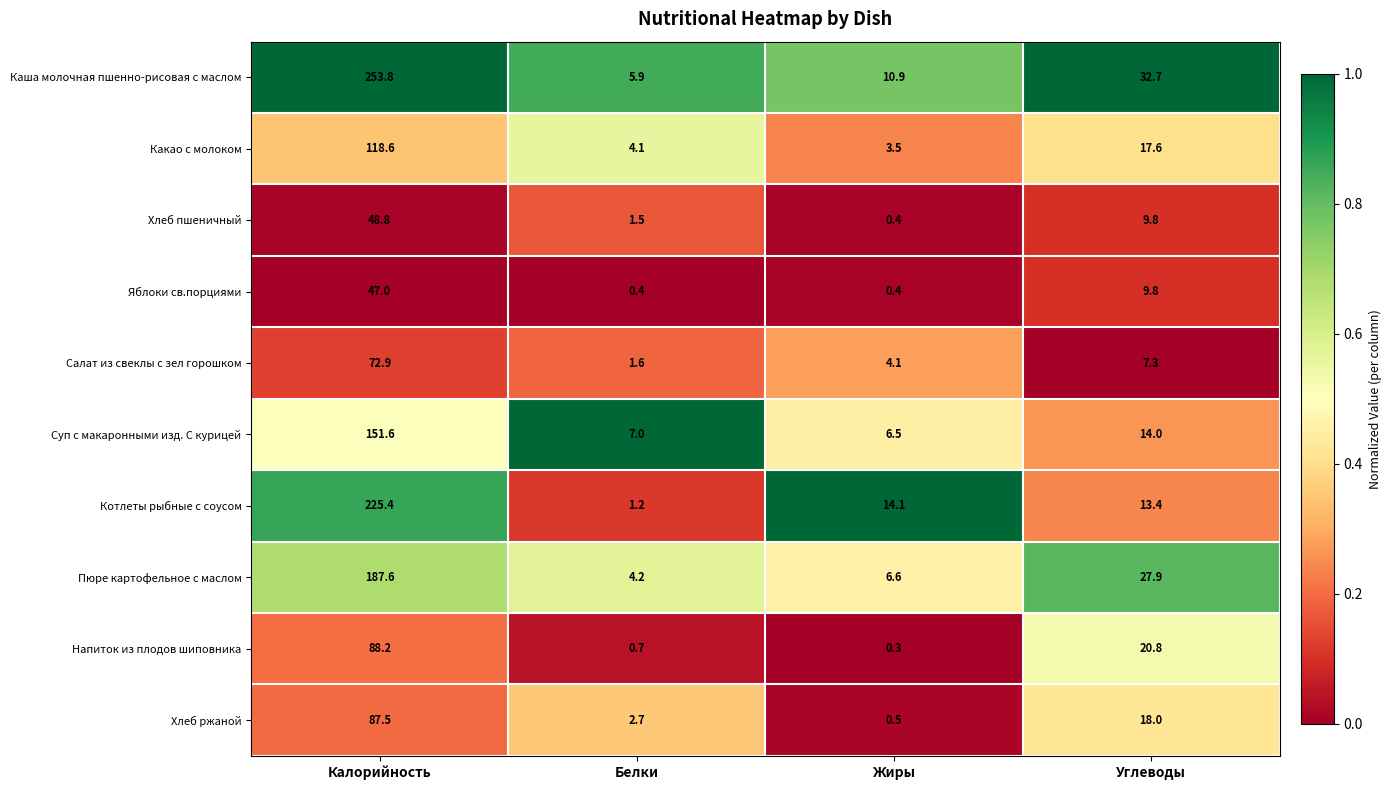

What is the spread (max minus min) of values at Жиры?

13.8